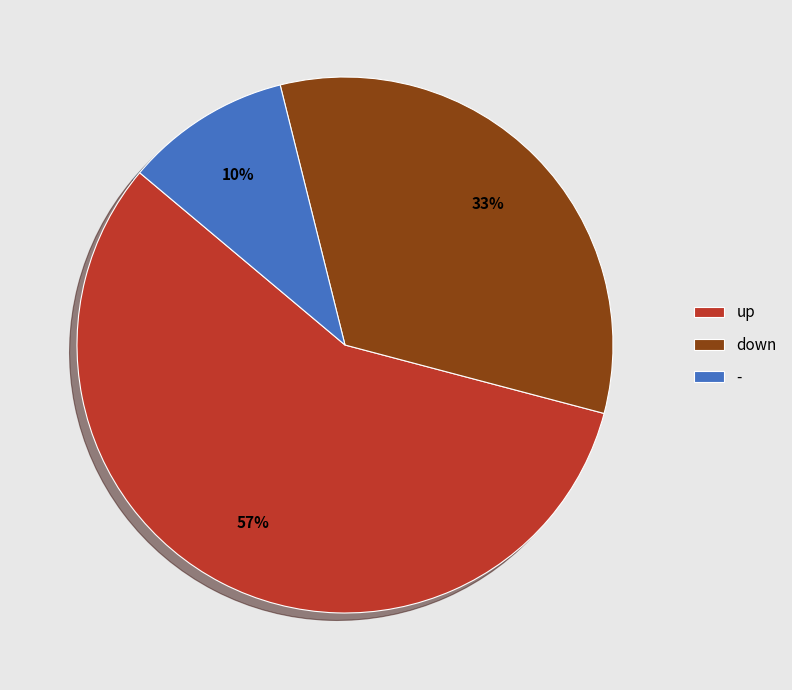

Which category has the smallest portion of the pie?

-